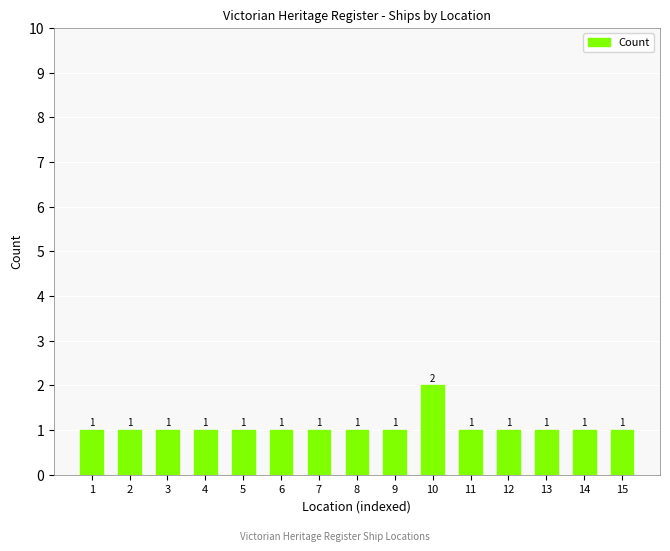

What is the approximate value at 8?

1